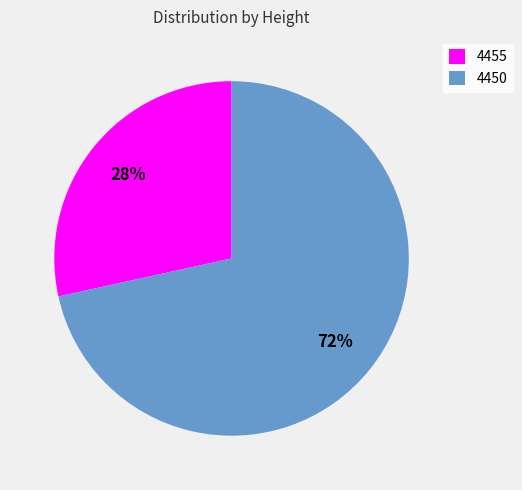

Do 4450 and 4455 together represent more than half of the pie?

Yes